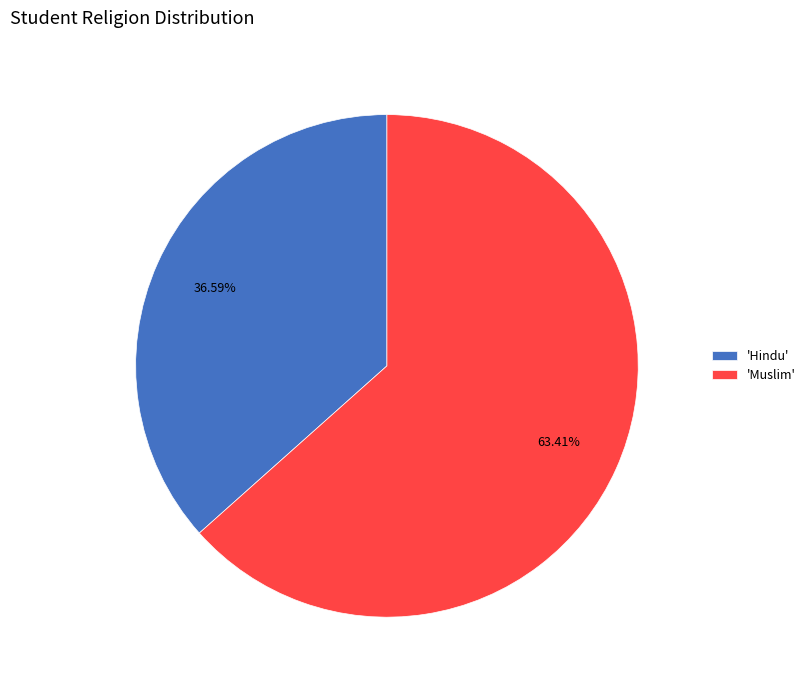

Rank the categories by value from lowest to highest.

'Hindu', 'Muslim'